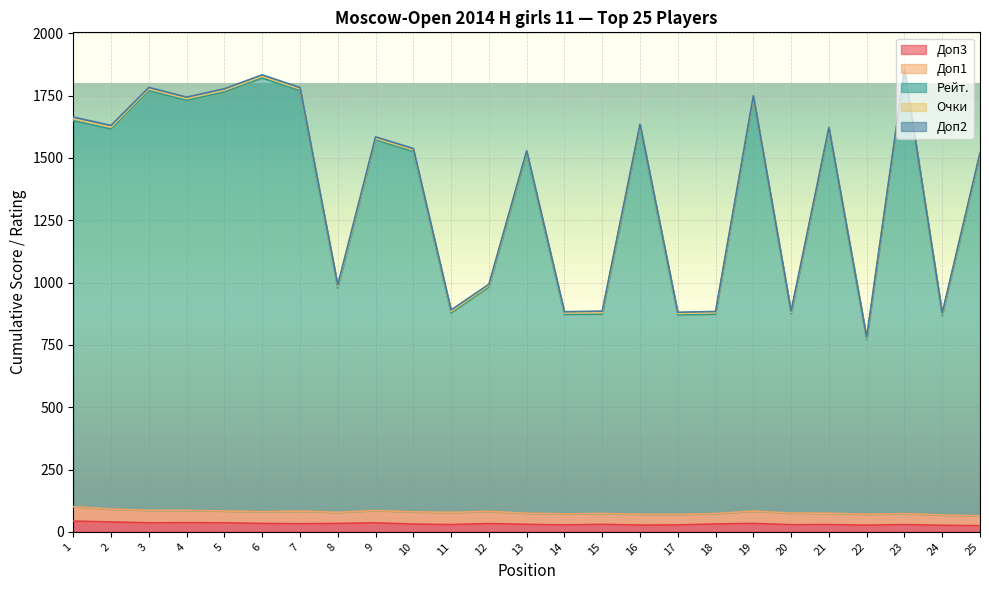

True or false: Доп2 and Доп3 cross at least once.

False